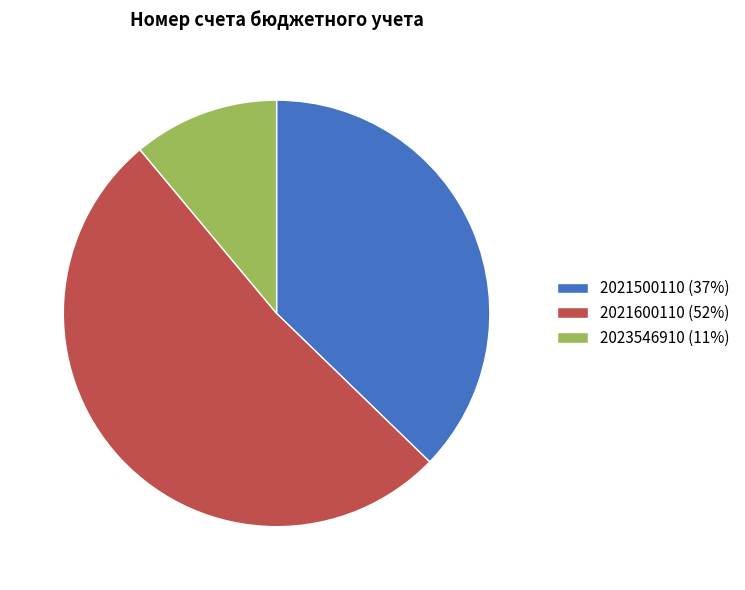

Count the number of slices in the pie.

3